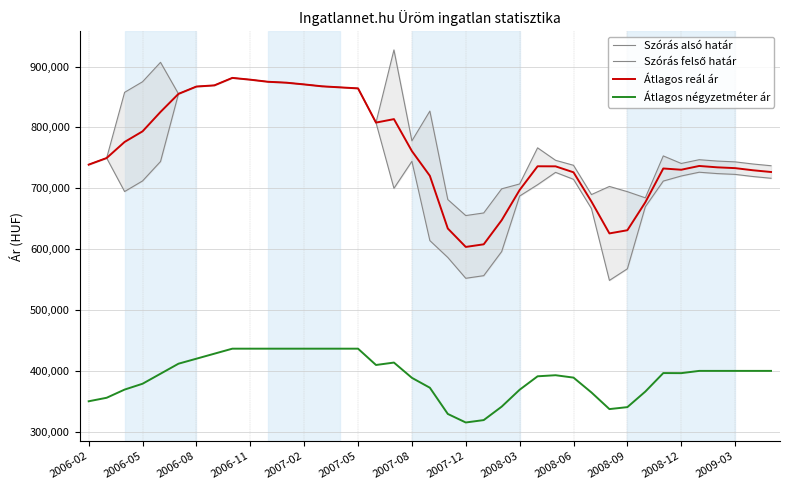

True or false: Átlagos reál ár and Átlagos négyzetméter ár intersect in this chart.

False